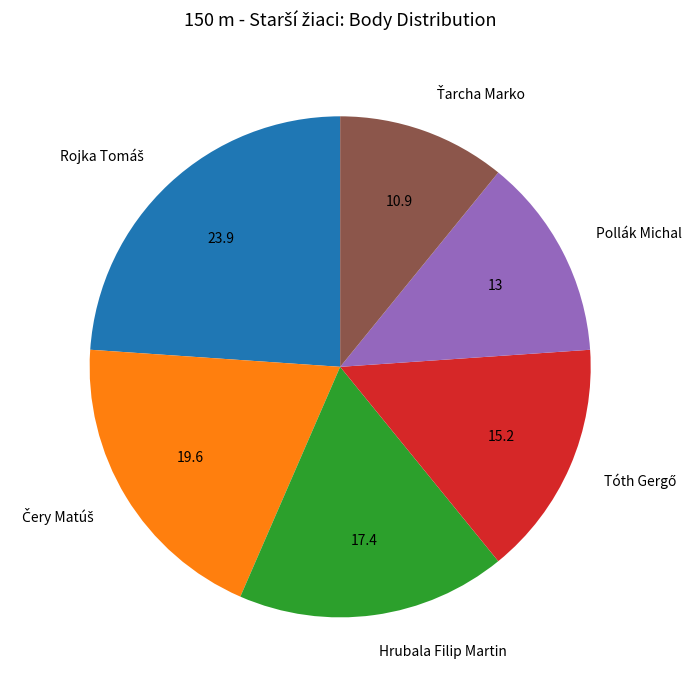

The Hrubala Filip Martin slice represents 17% of the pie. True or false?

True